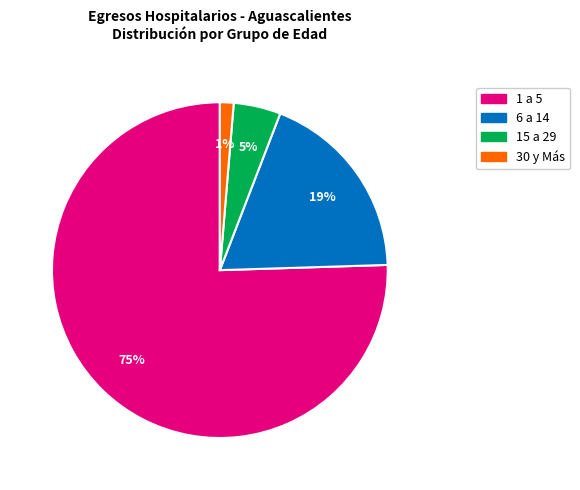

To the nearest percent, what is the difference between the 15 a 29 and 6 a 14 slice percentages?

14%